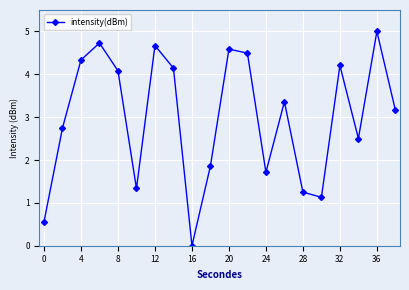

True or false: there are more than 2 points higher than both neighbors.

True